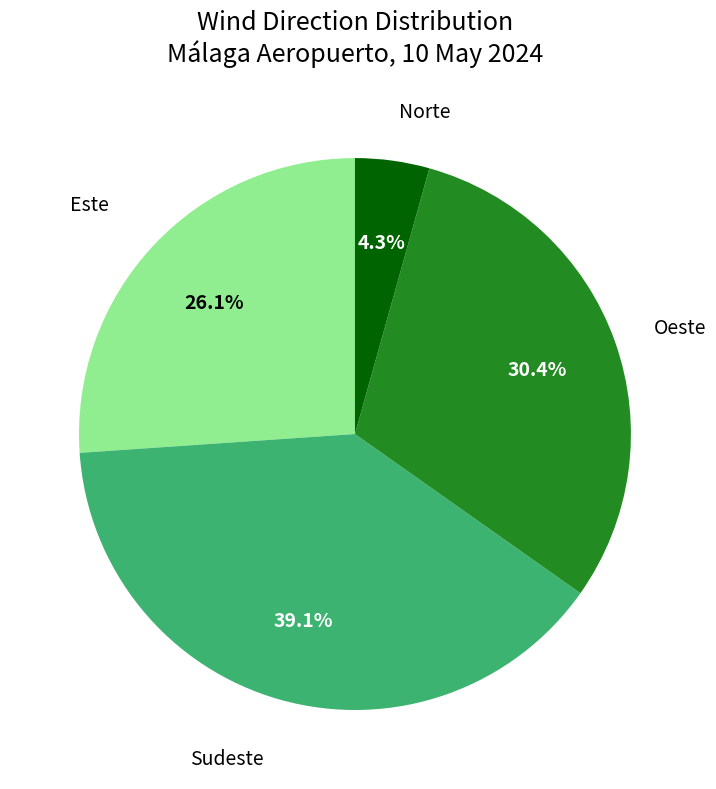

How much of the chart is everything except Este?

73.9%